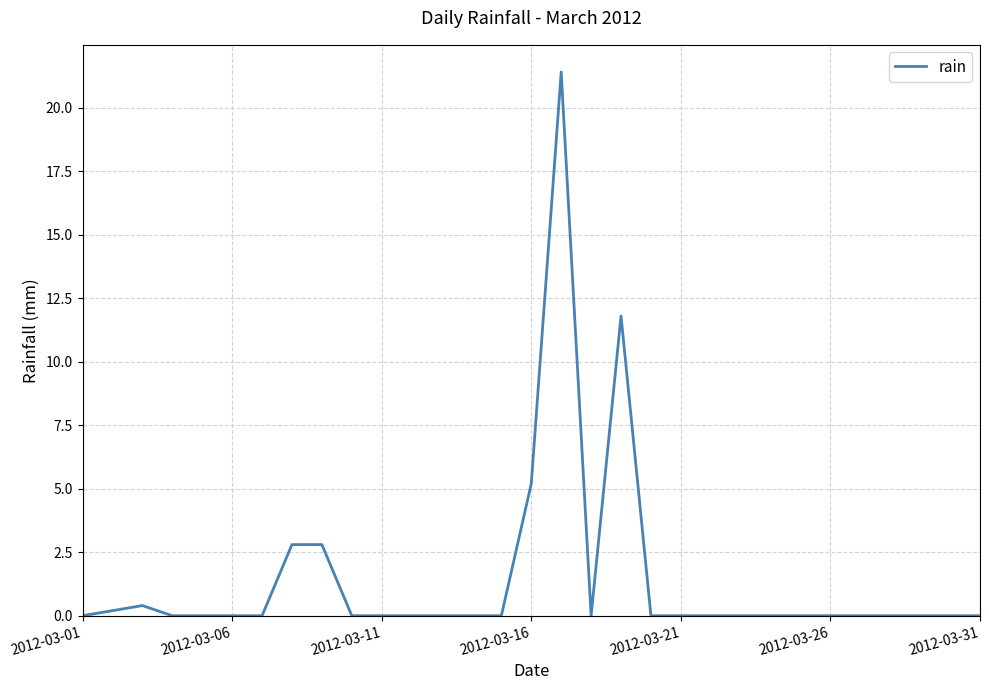

What is the maximum value shown in the chart?

21.4